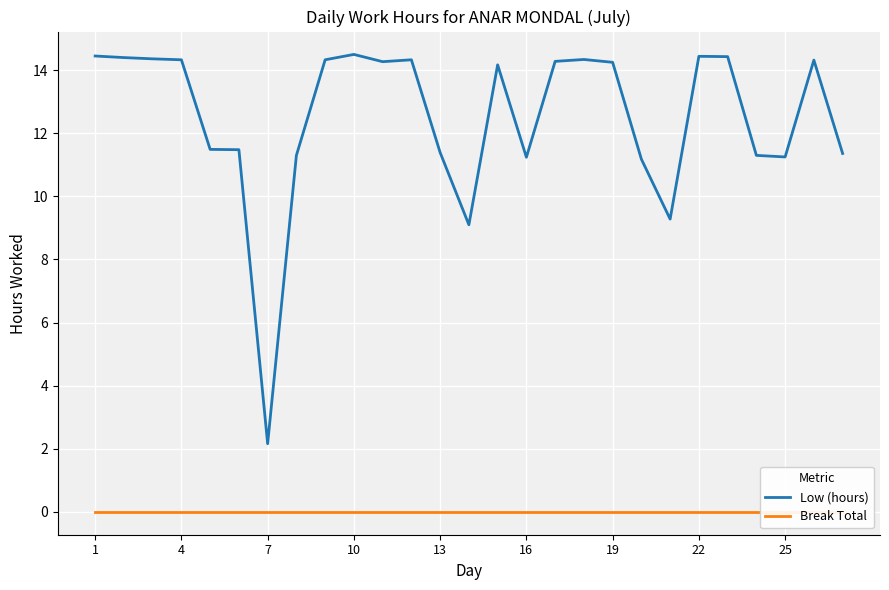

True or false: Low (hours) has a value of 18.9 at 4.

False